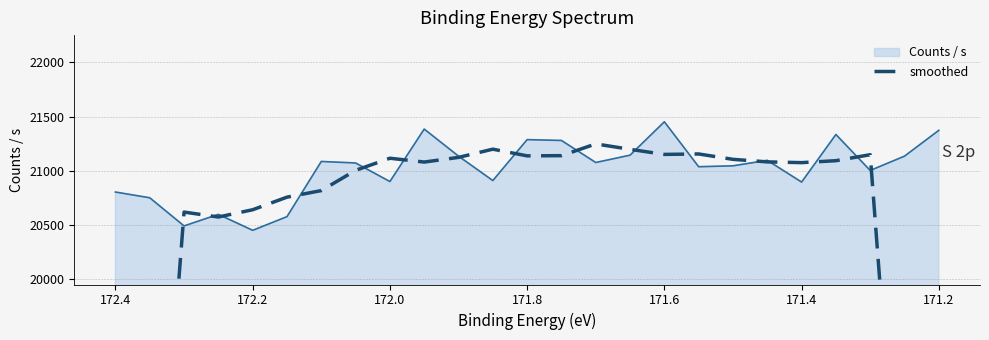

What is the difference between the second highest and minimum values?

8790.0